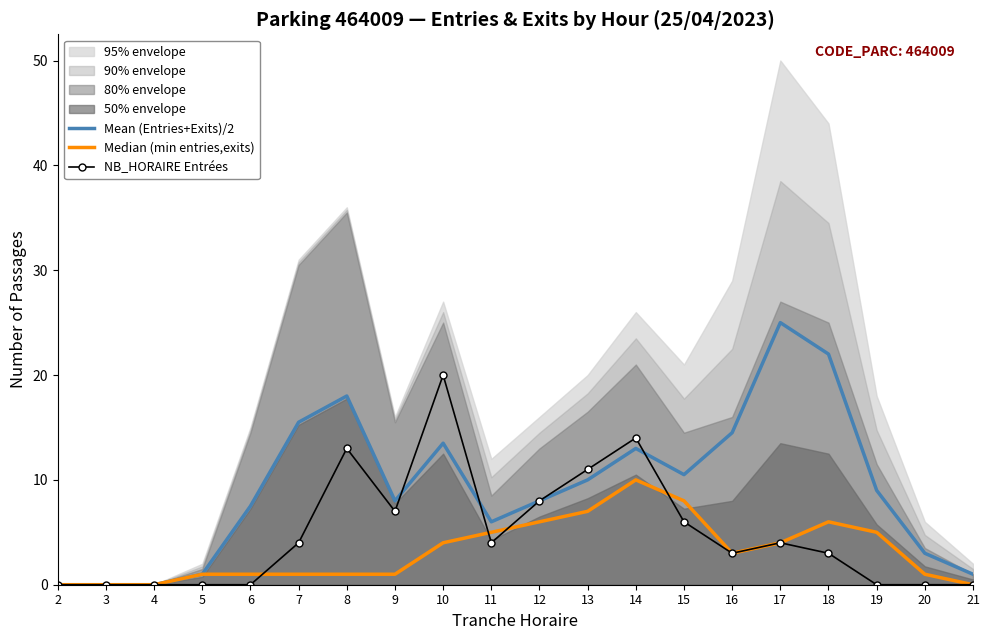

Which series has the largest range (max minus min)?

Mean (Entries+Exits)/2